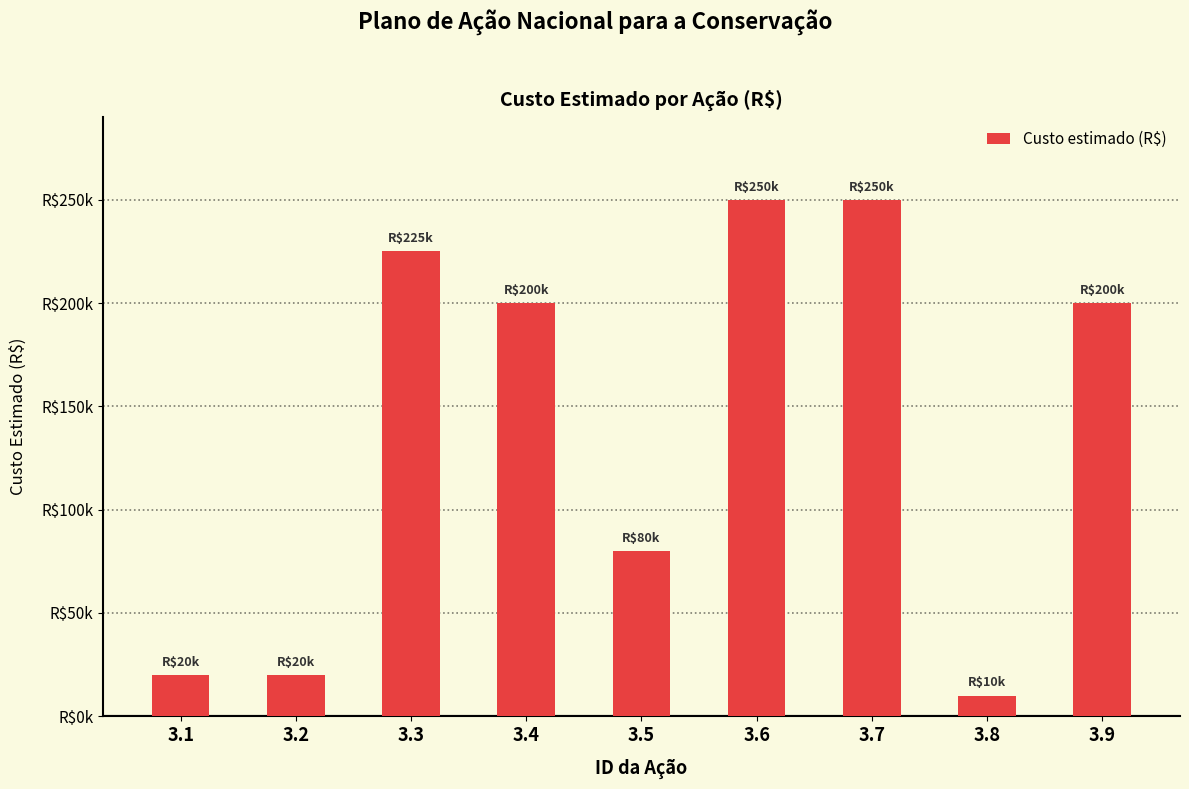

Are the bars horizontal?

No